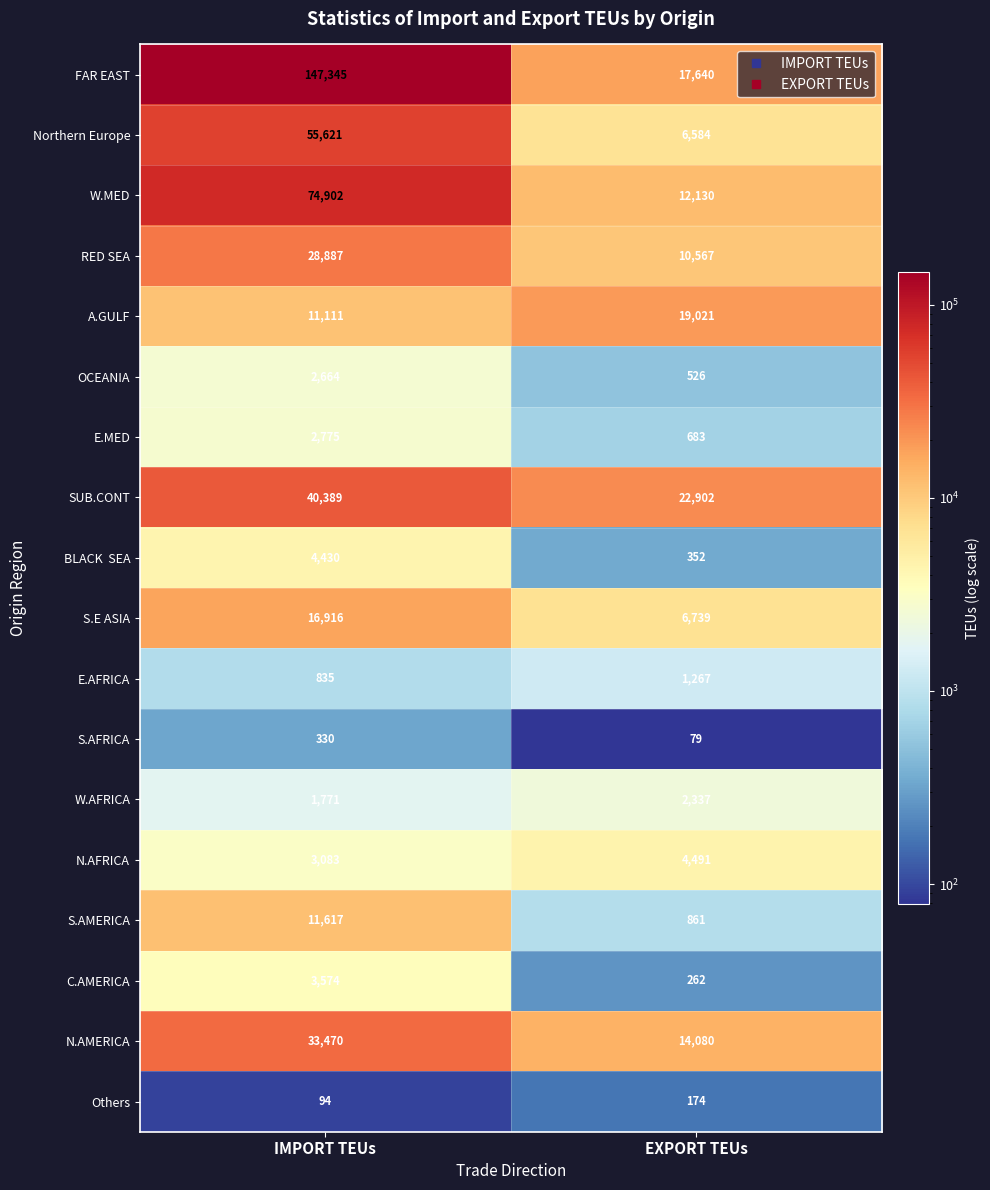

What is the minimum value shown in the chart?

79